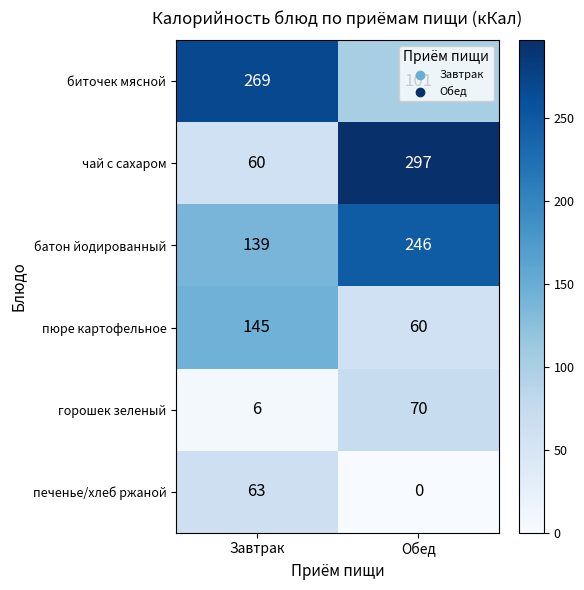

What is the difference between the печенье/хлеб ржаной values at Завтрак and Обед?

63